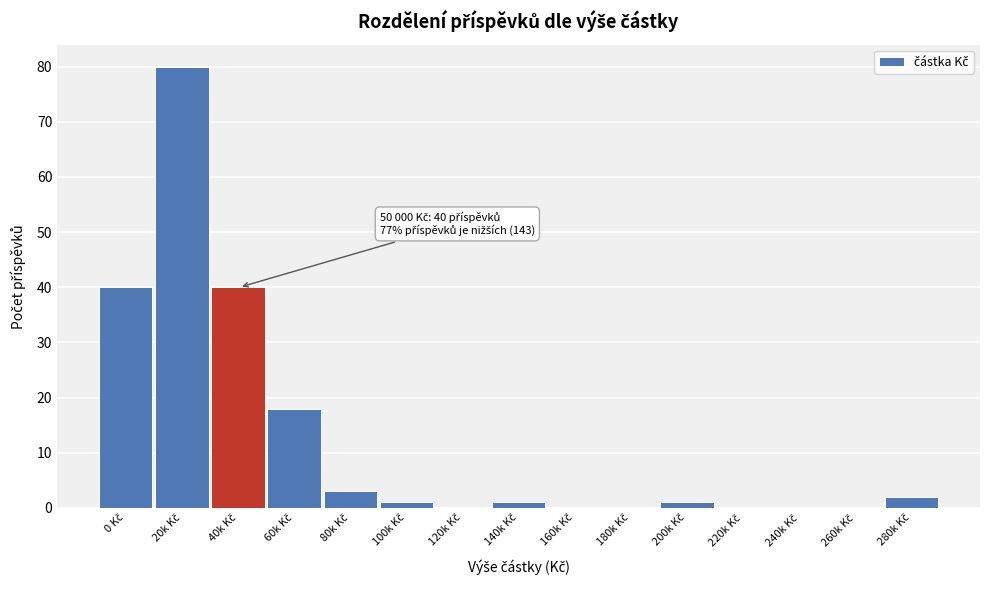

What is the greatest value displayed?

80